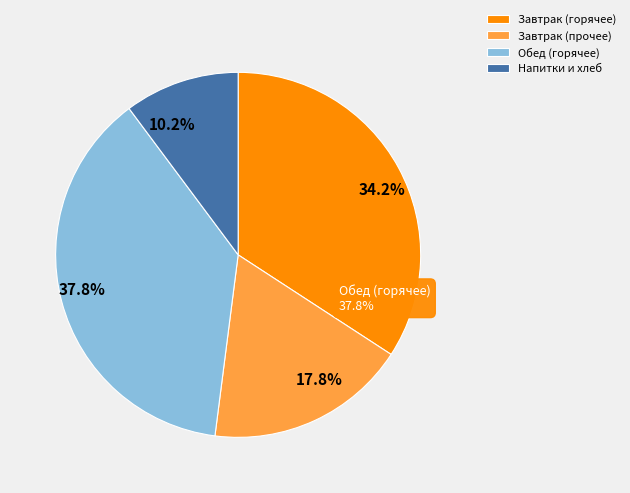

Is it true that хлеб ржаной is 12% of the pie?

False